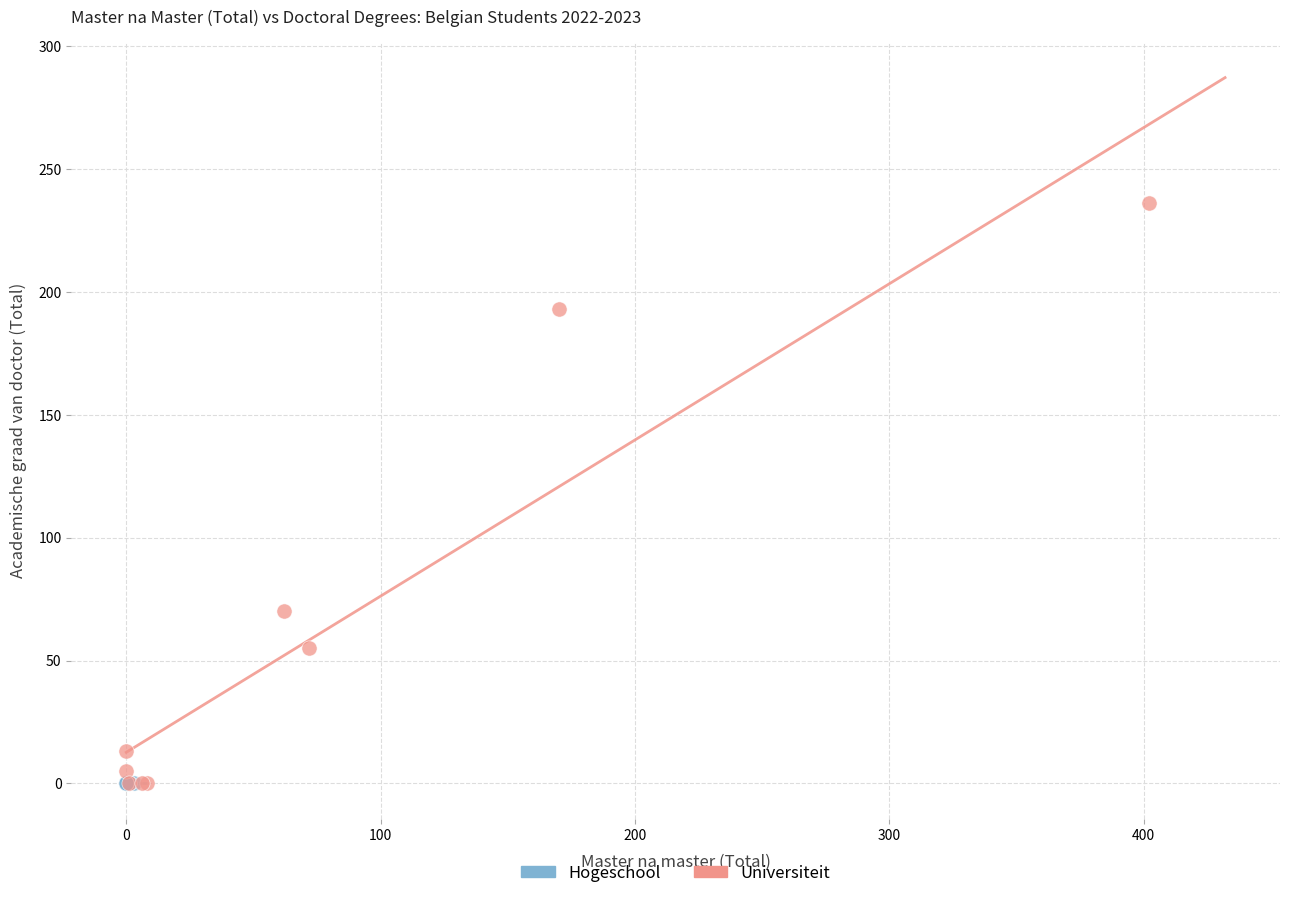

Which series reaches the maximum Y coordinate?

Universiteit